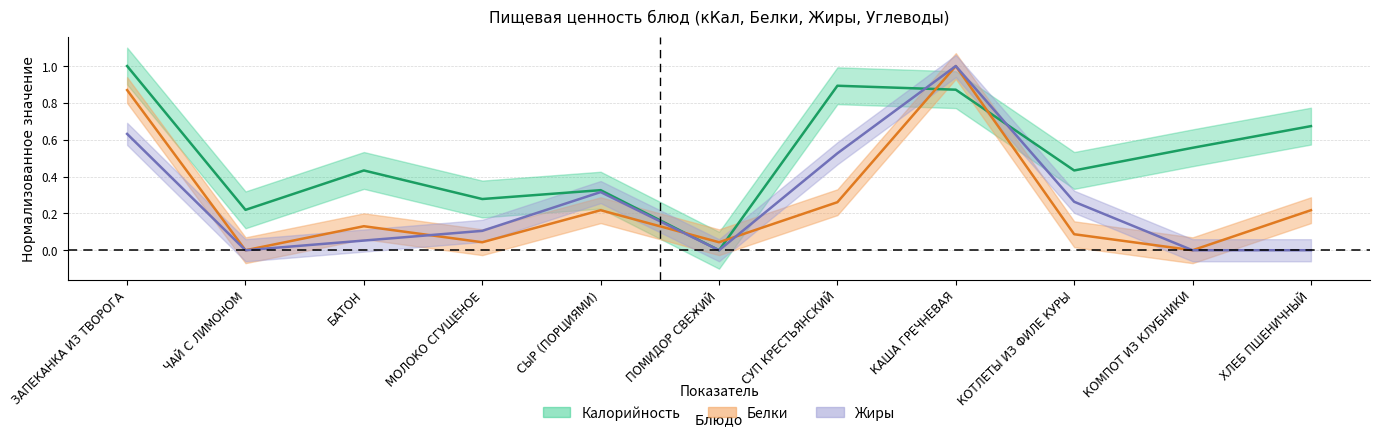

Is the value of Белки at ЧАЙ С ЛИМОНОМ greater than the value of Калорийность at ЧАЙ С ЛИМОНОМ?

No